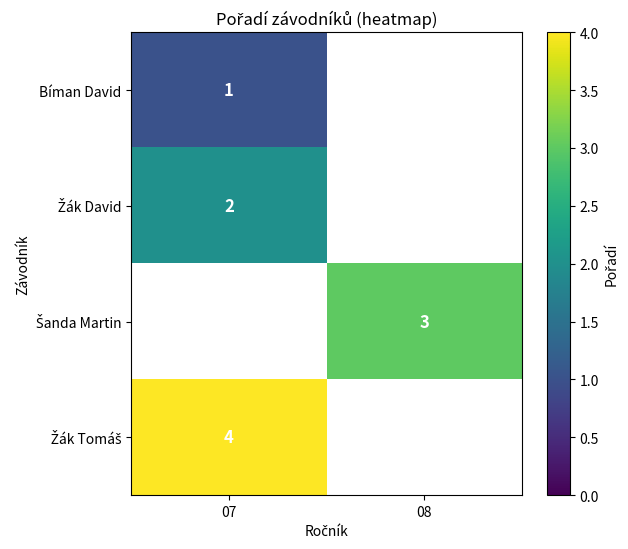

What is the smallest value displayed?

1.0